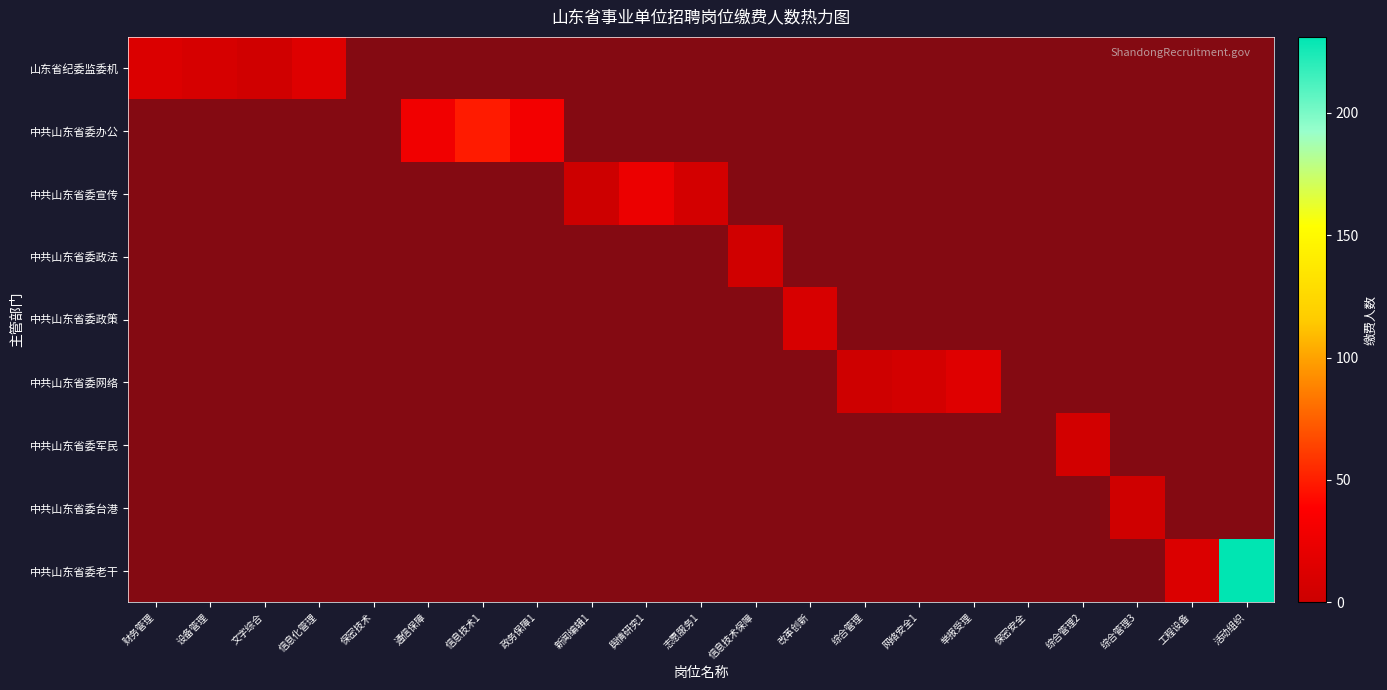

List the labels in order of 山东省纪委监委机 value, largest first.

信息化管理, 财务管理, 设备管理, 文字综合, 保密技术, 通信保障, 信息技术1, 政务保障1, 新闻编辑1, 舆情研究1, 志愿服务1, 信息技术保障, 改革创新, 综合管理, 网络安全1, 举报受理, 保密安全, 综合管理2, 综合管理3, 工程设备, 活动组织